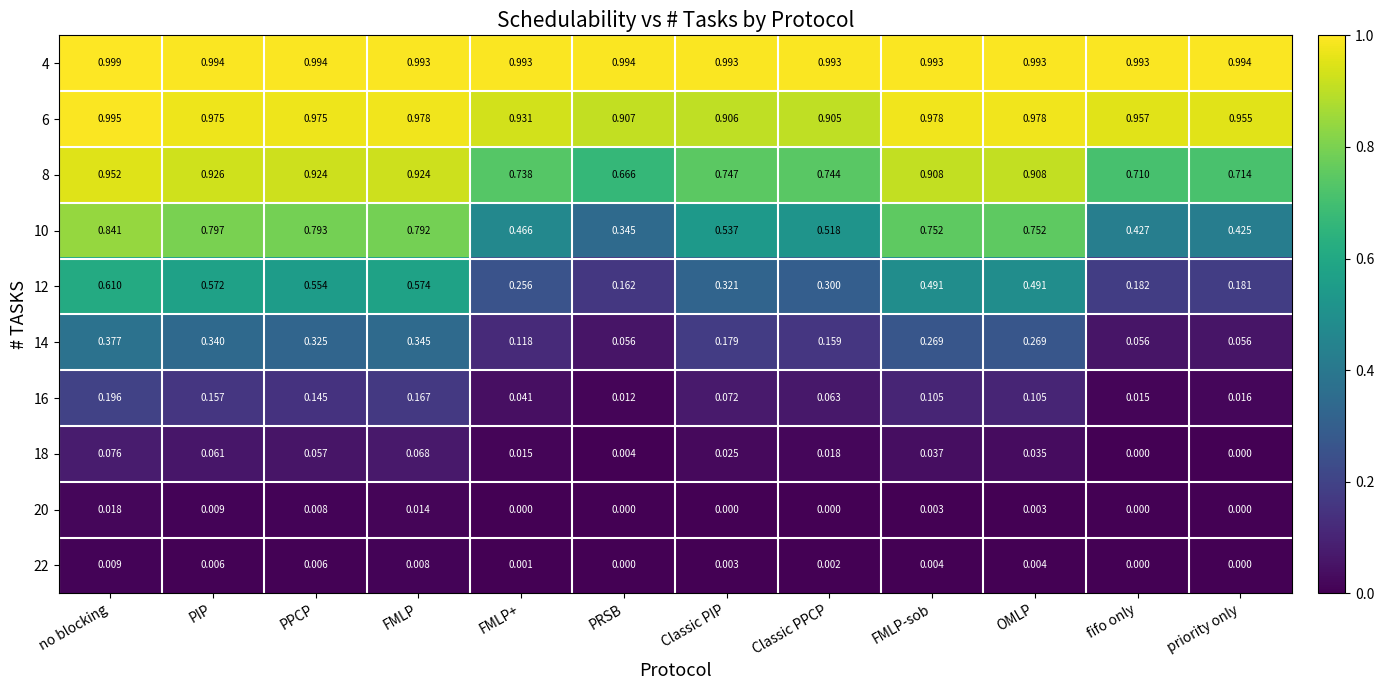

At which label is 16 closest to 0?

PRSB